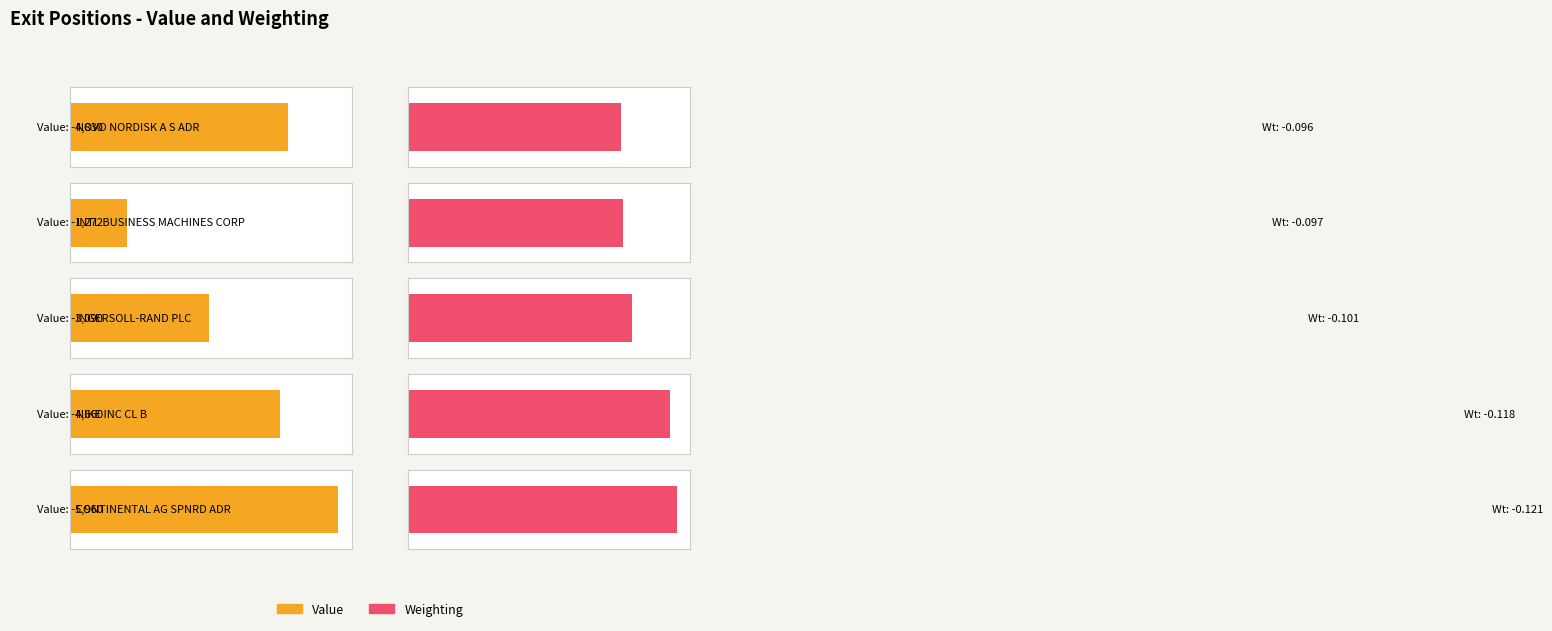

What is the greatest value displayed?

-0.1